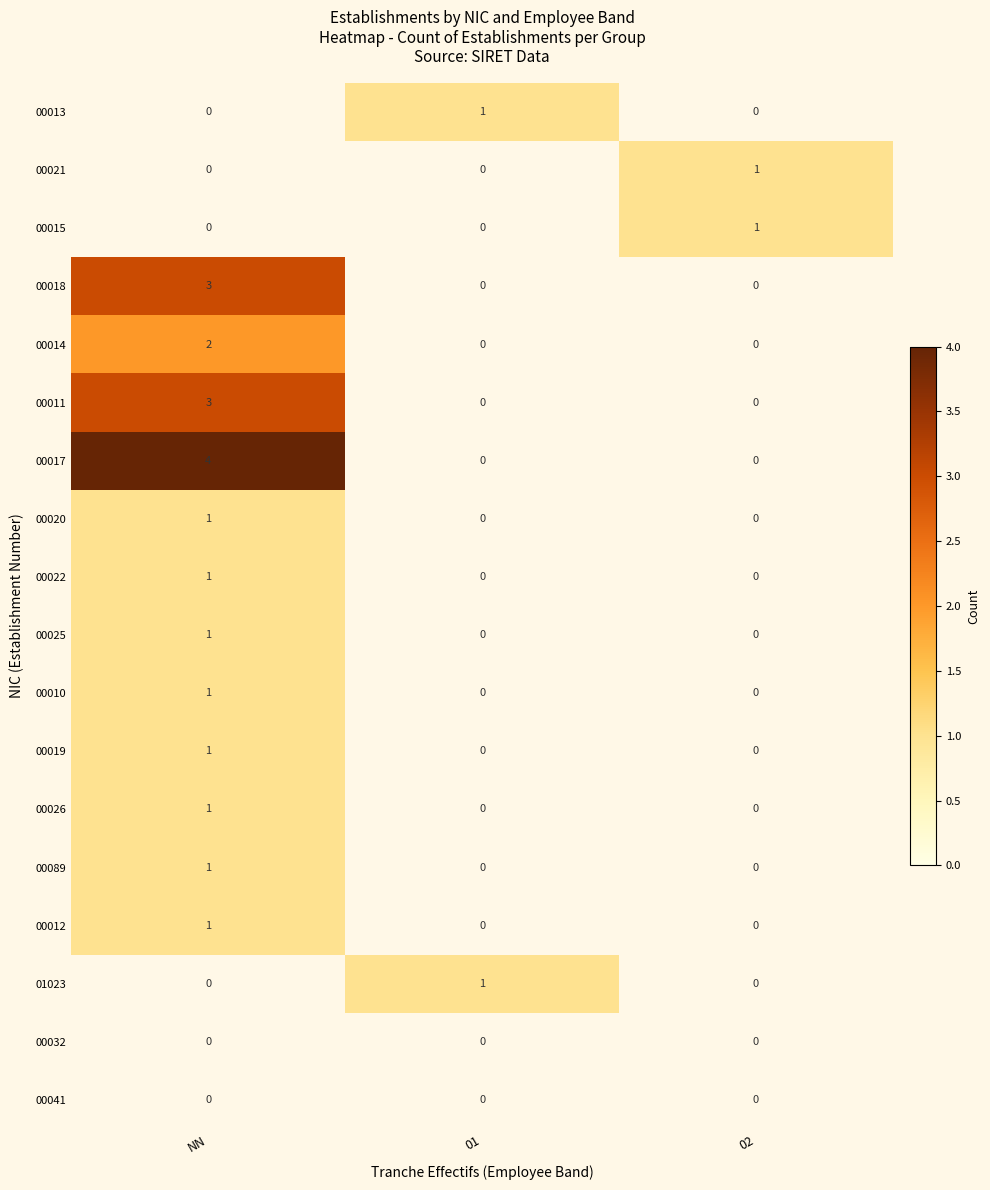

The 00011 series shows 3 at NN. True or false?

True